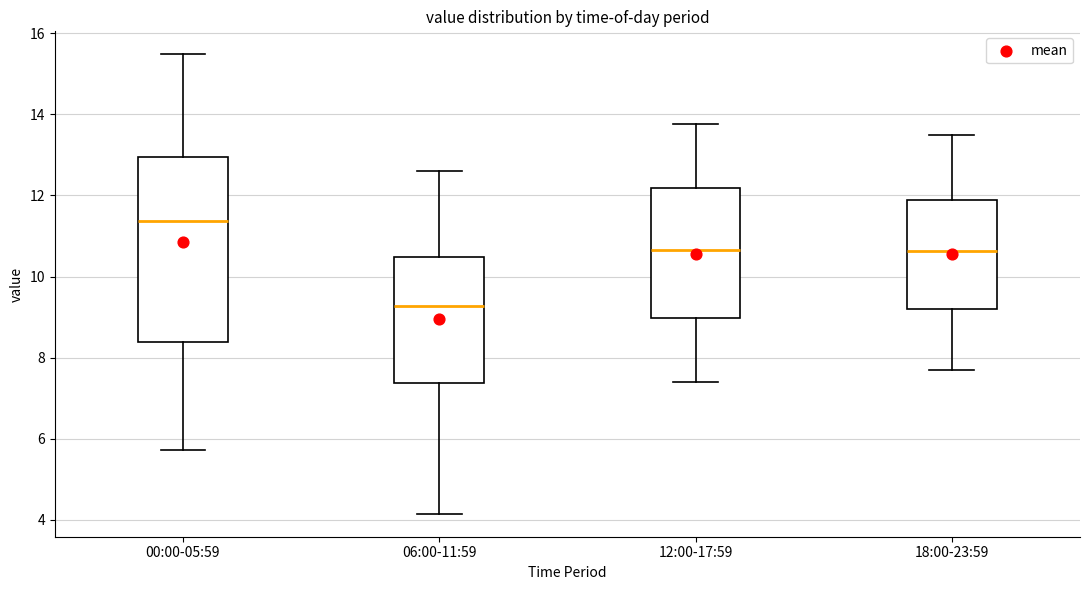

Which box has the highest median line?

00:00-05:59